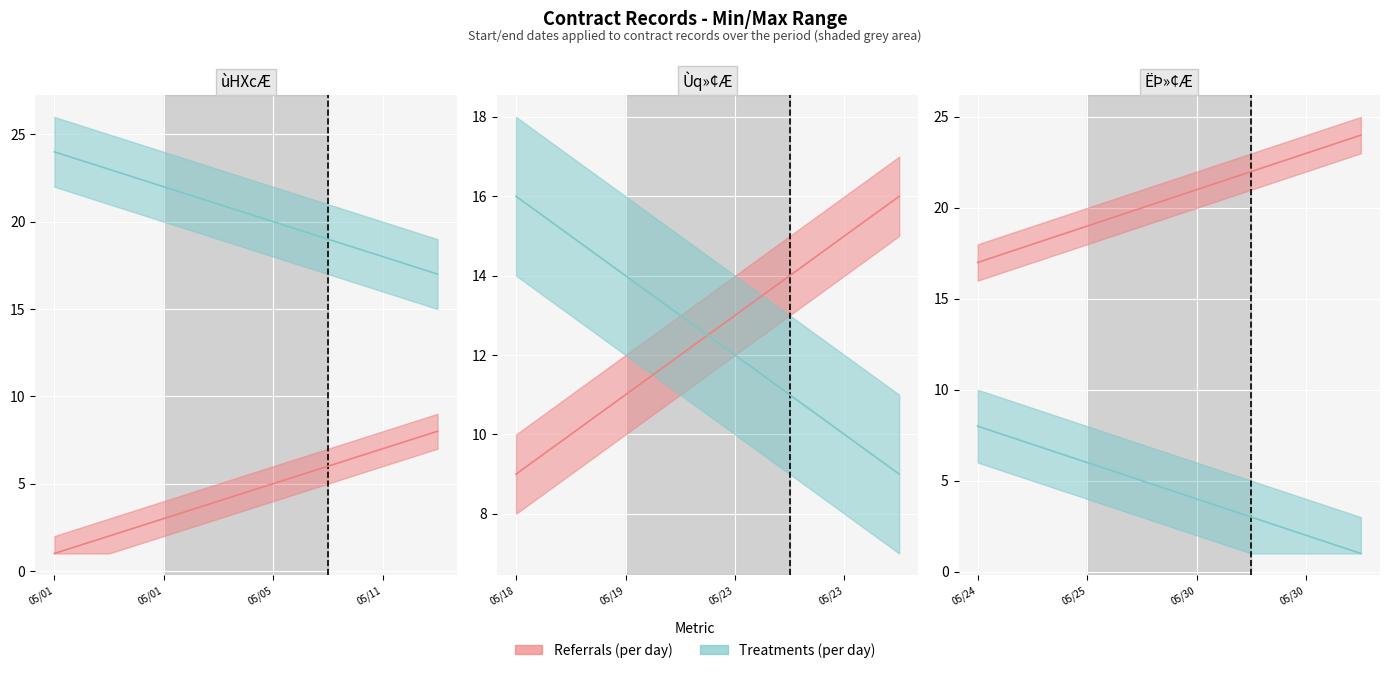

True or false: Referrals_min and Referrals (per day) intersect in this chart.

False